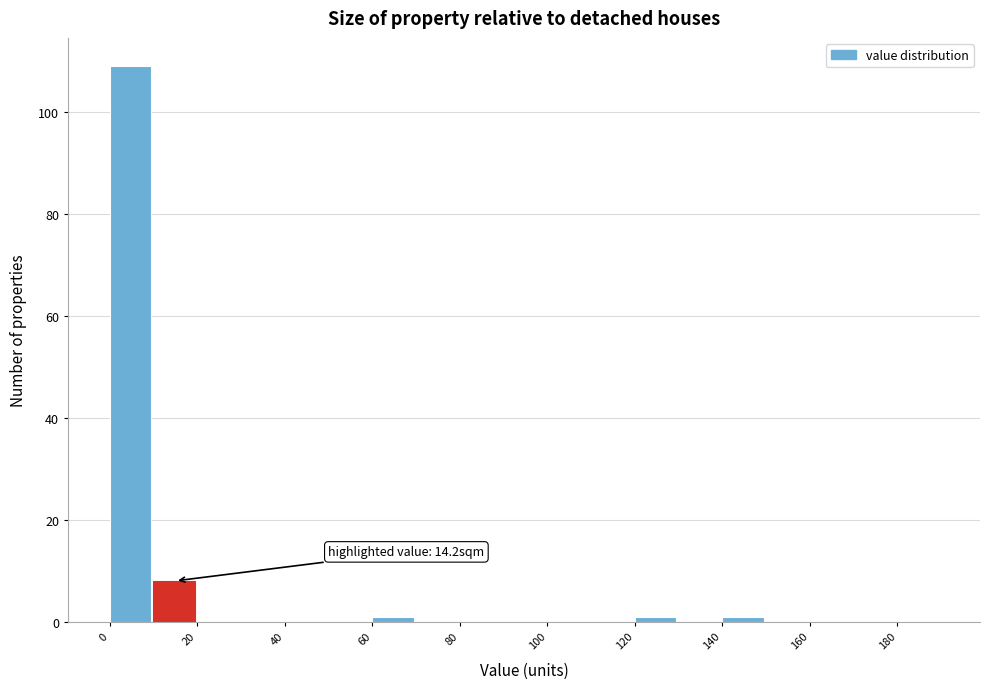

Over which range of the x-axis is the bar tallest?

0 to 10